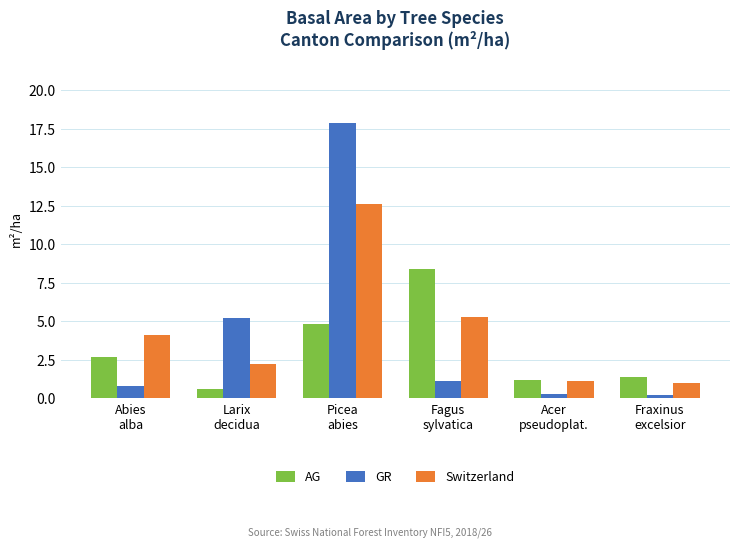

What position from the right is Picea
abies?

4